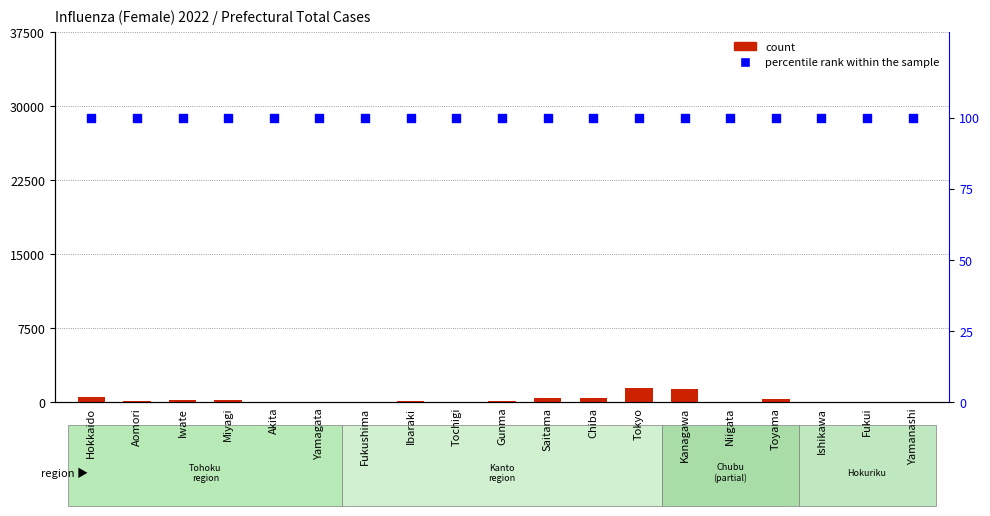

What are all the series names shown in the legend?

count, percentile rank within the sample